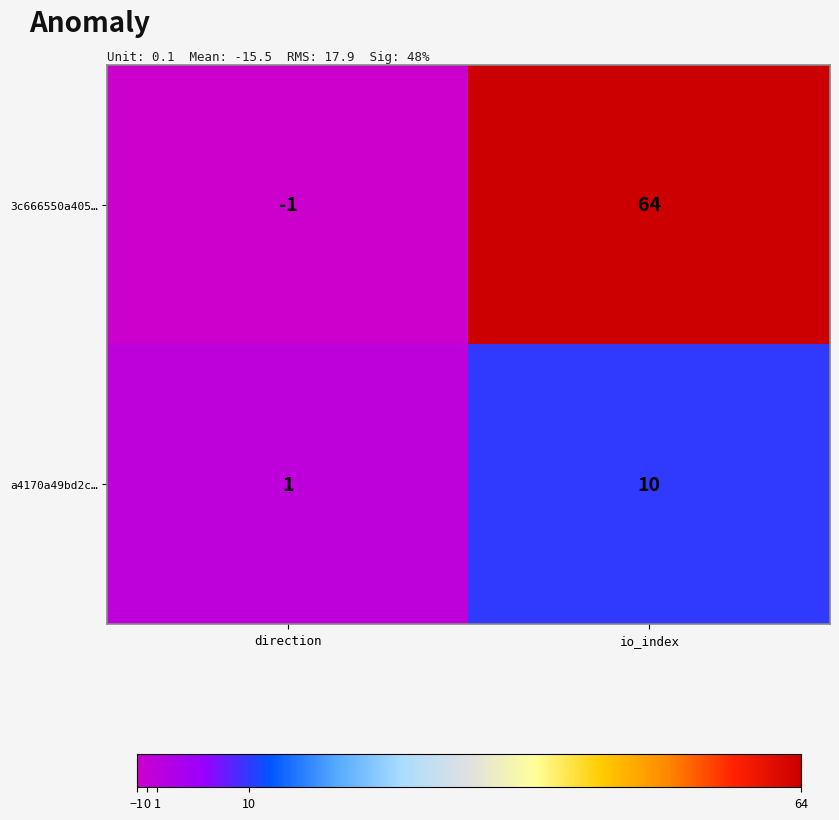

What is the minimum value shown in the chart?

-1